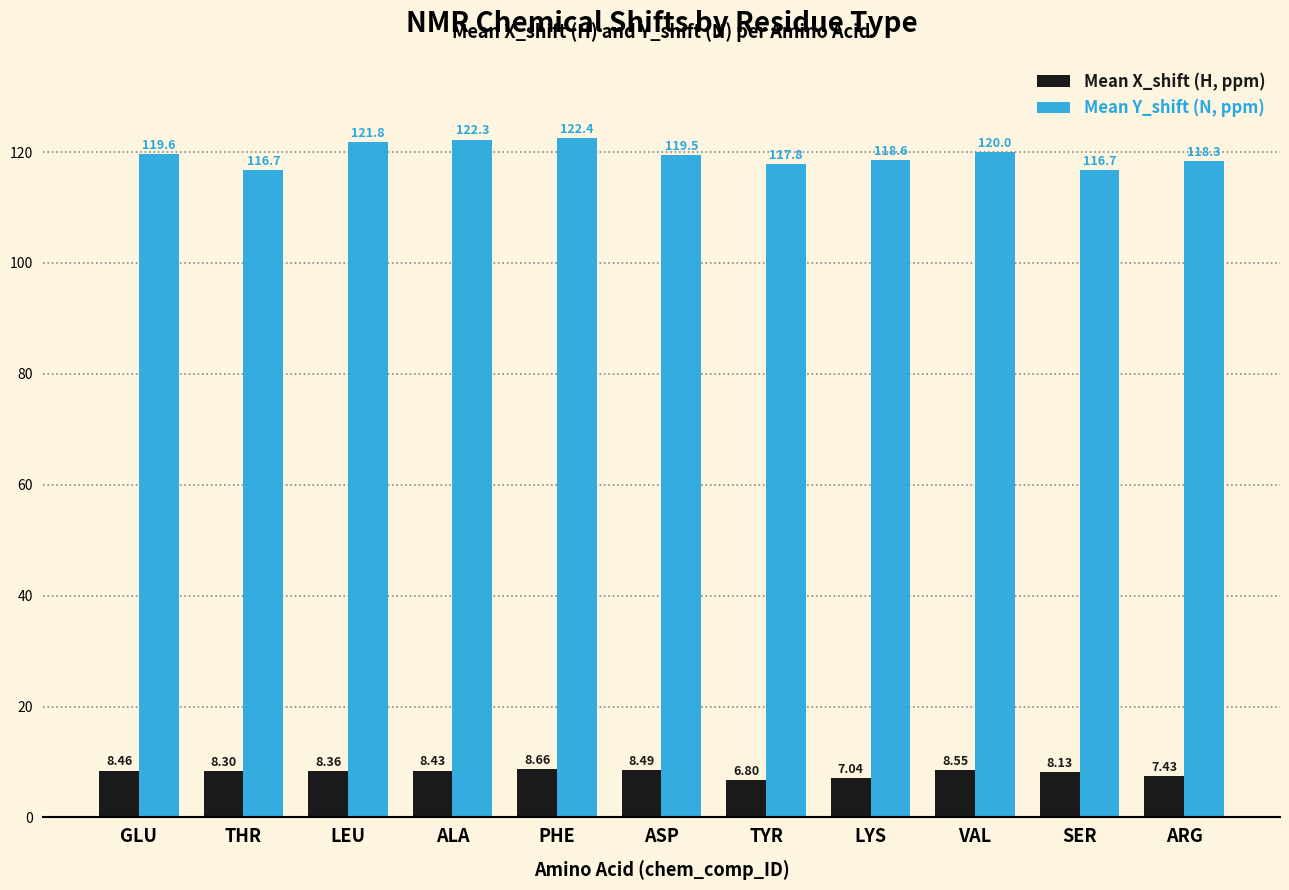

Which series has the widest spread of values?

Mean Y_shift (N, ppm)